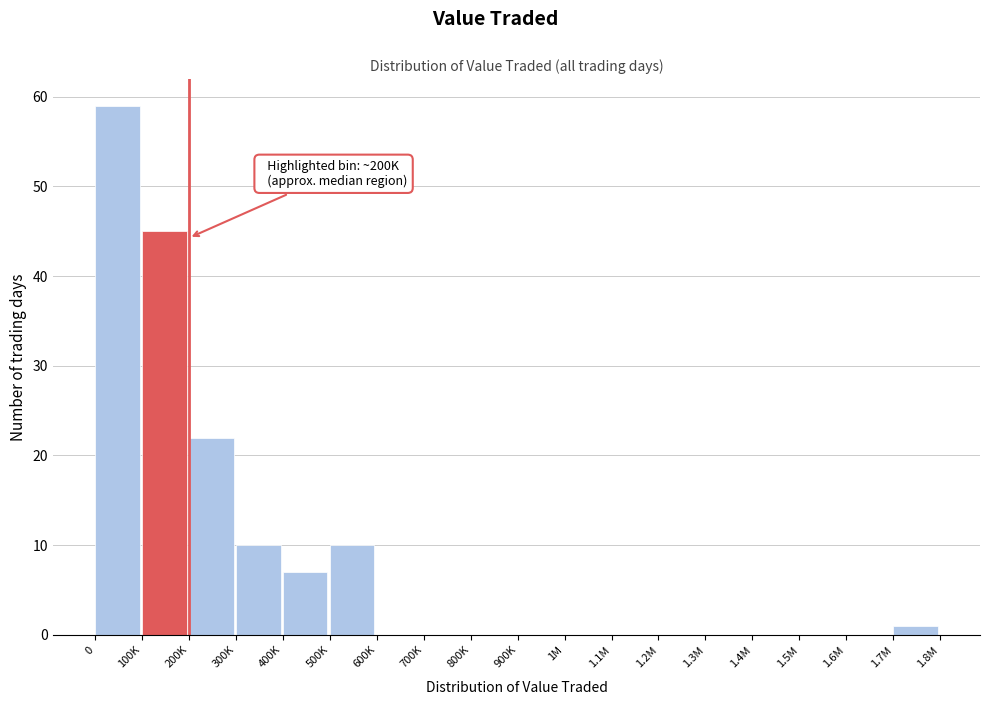

Reading left to right, extract all data points from this chart.

0=59	100K=45	200K=22	300K=10	400K=7	500K=10	600K=0	700K=0	800K=0	900K=0	1M=0	1.1M=0	1.2M=0	1.3M=0	1.4M=0	1.5M=0	1.6M=0	1.7M=1